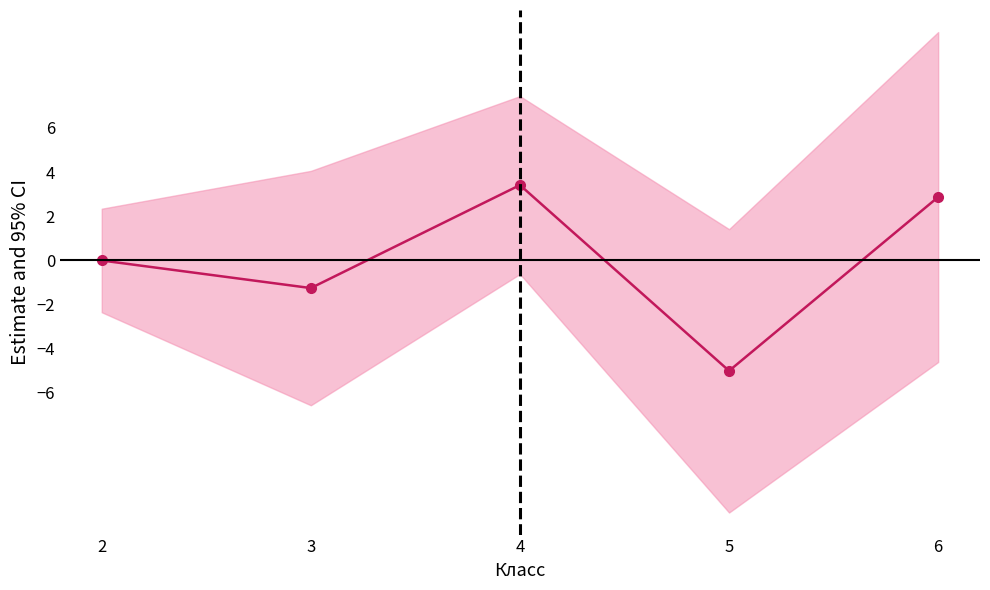

Reading left to right, what are all the values shown in this chart?

-0.0	-1.3	3.4	-5.0	2.9